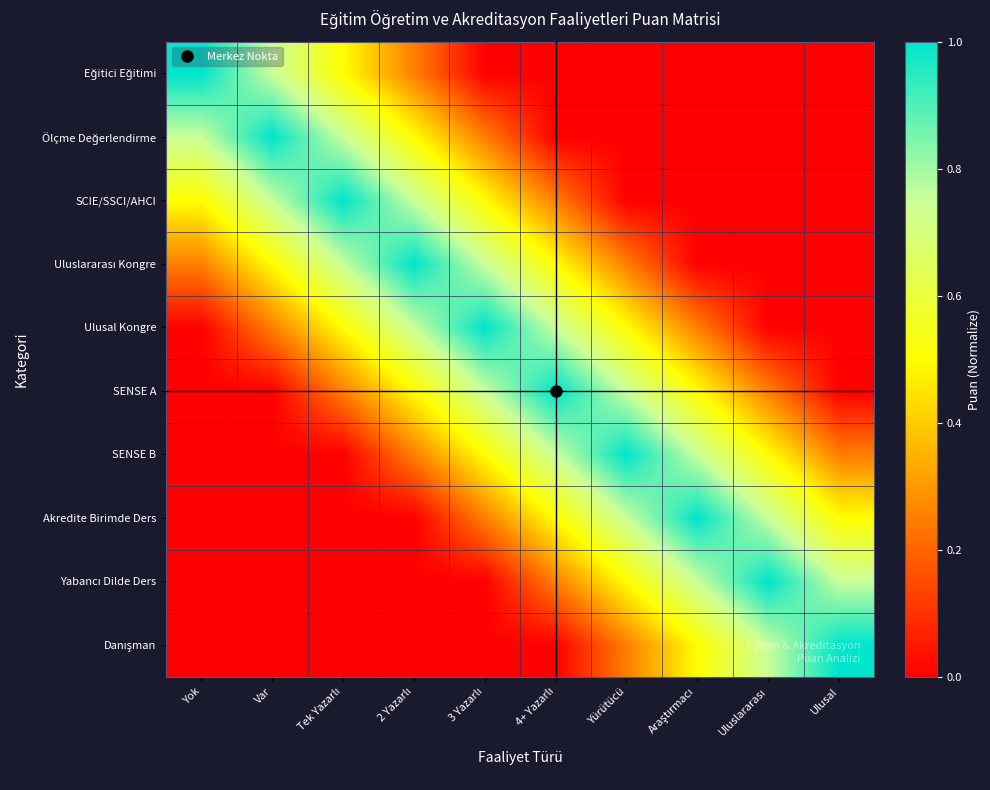

What is the maximum value shown in the chart?

1.0